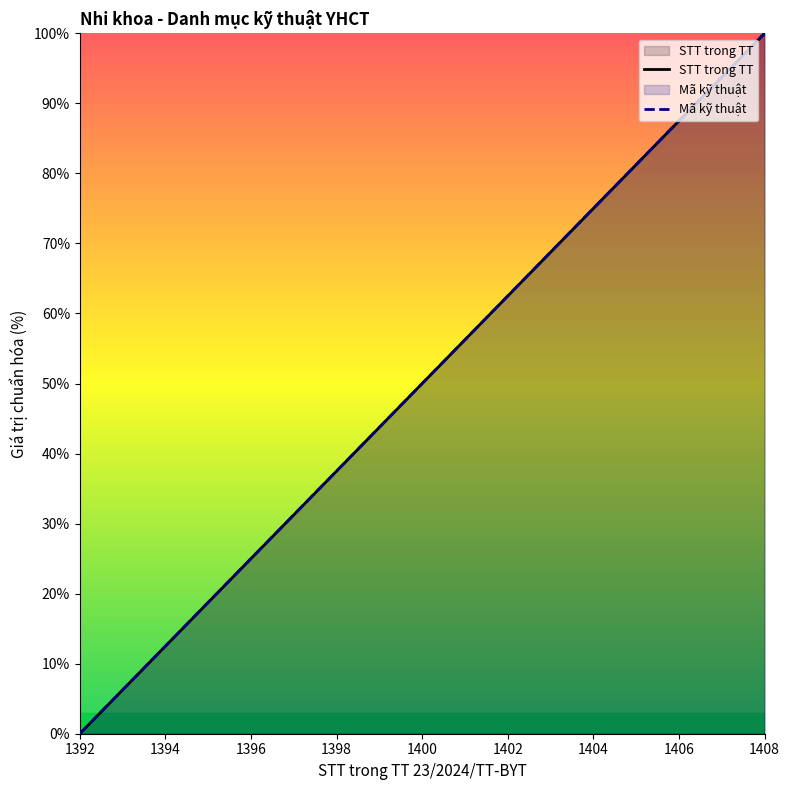

Does the chart display data point markers on the line(s)?

No